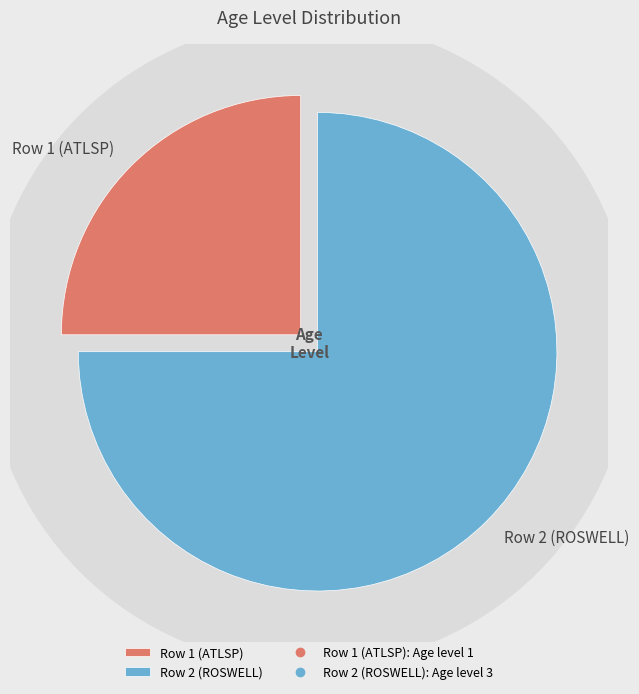

Which slice is the largest?

Row 2 (ROSWELL)